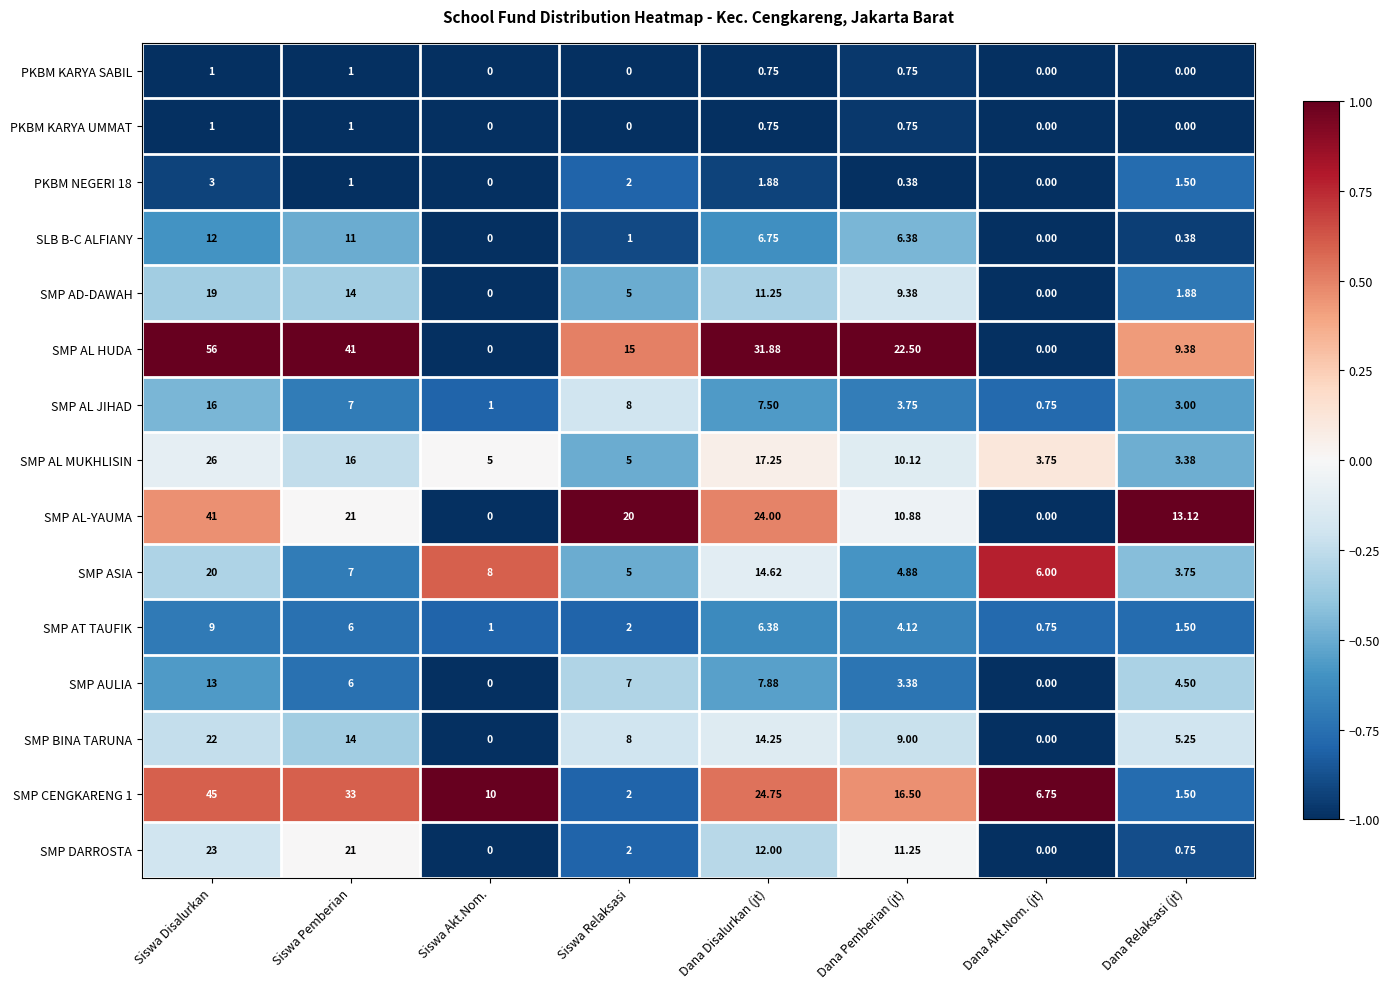

Which category has the highest value across all series?

Siswa Disalurkan